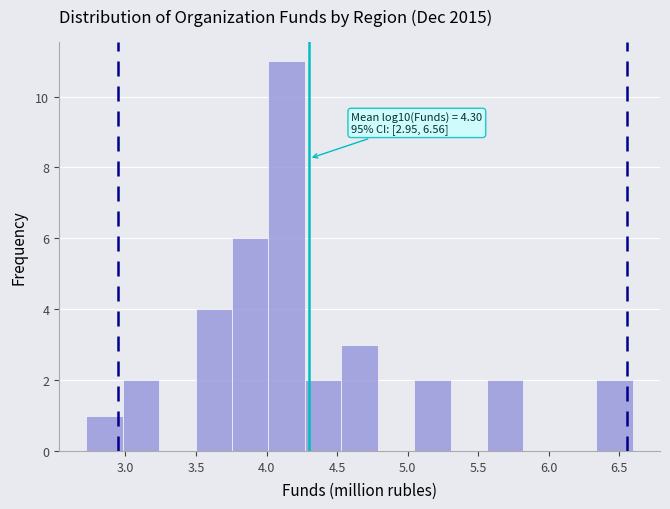

Which range on the x-axis has the tallest bar?

4.00 to 4.25